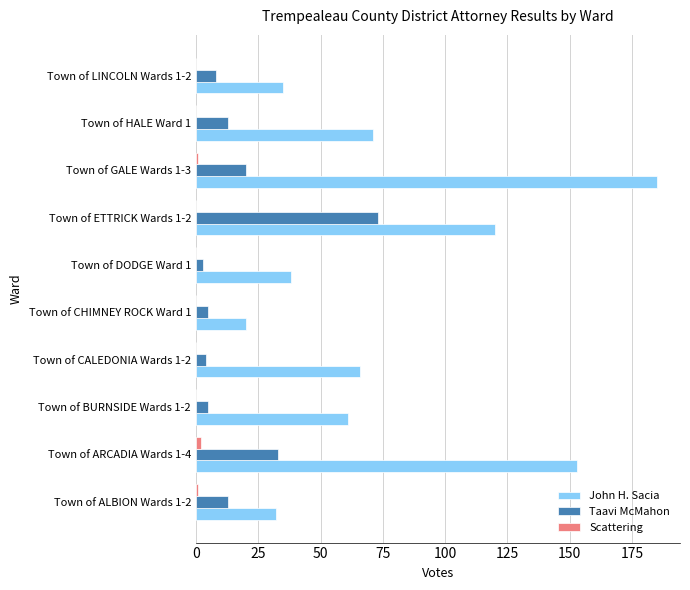

Which category has the highest value in the John H. Sacia series?

Town of GALE Wards 1-3